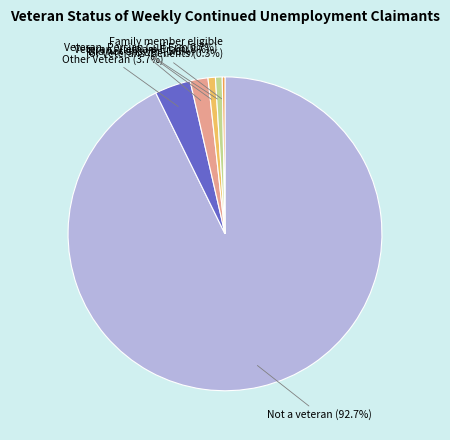

Which slice is the smallest?

Undisclosed